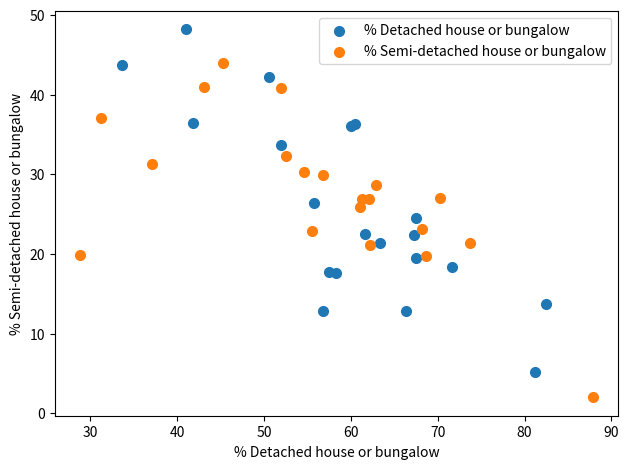

Which series contains the highest Y value?

% Detached house or bungalow